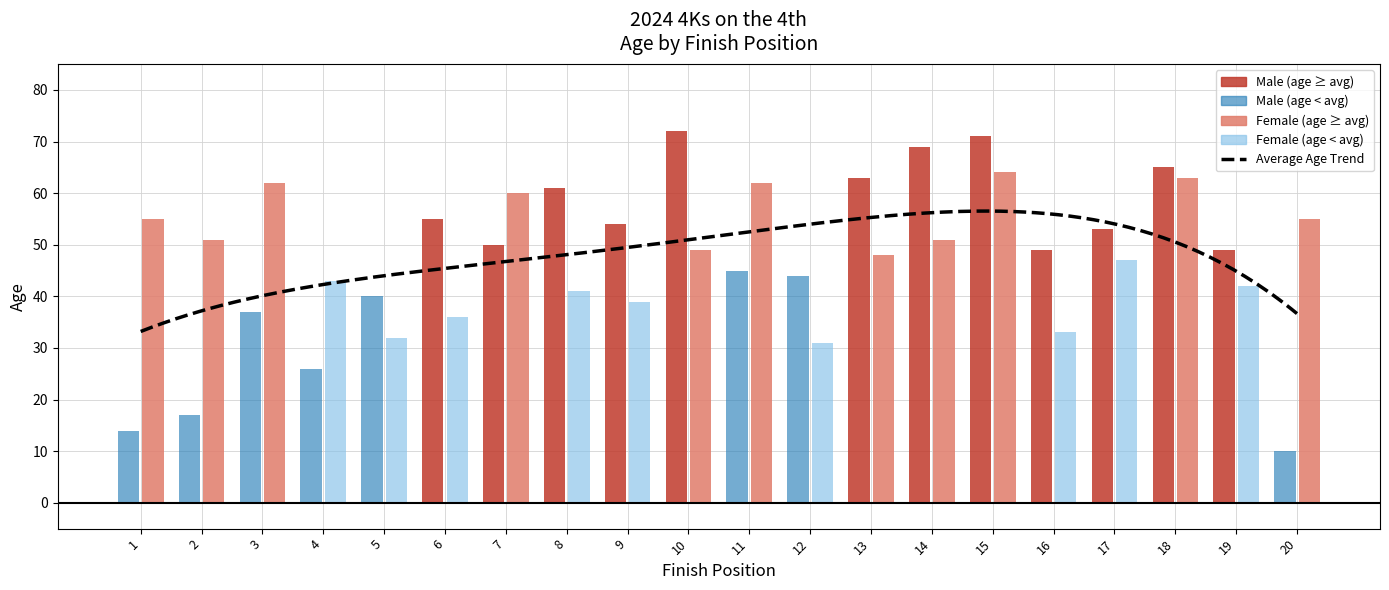

At which label is Female closest to 47?

17